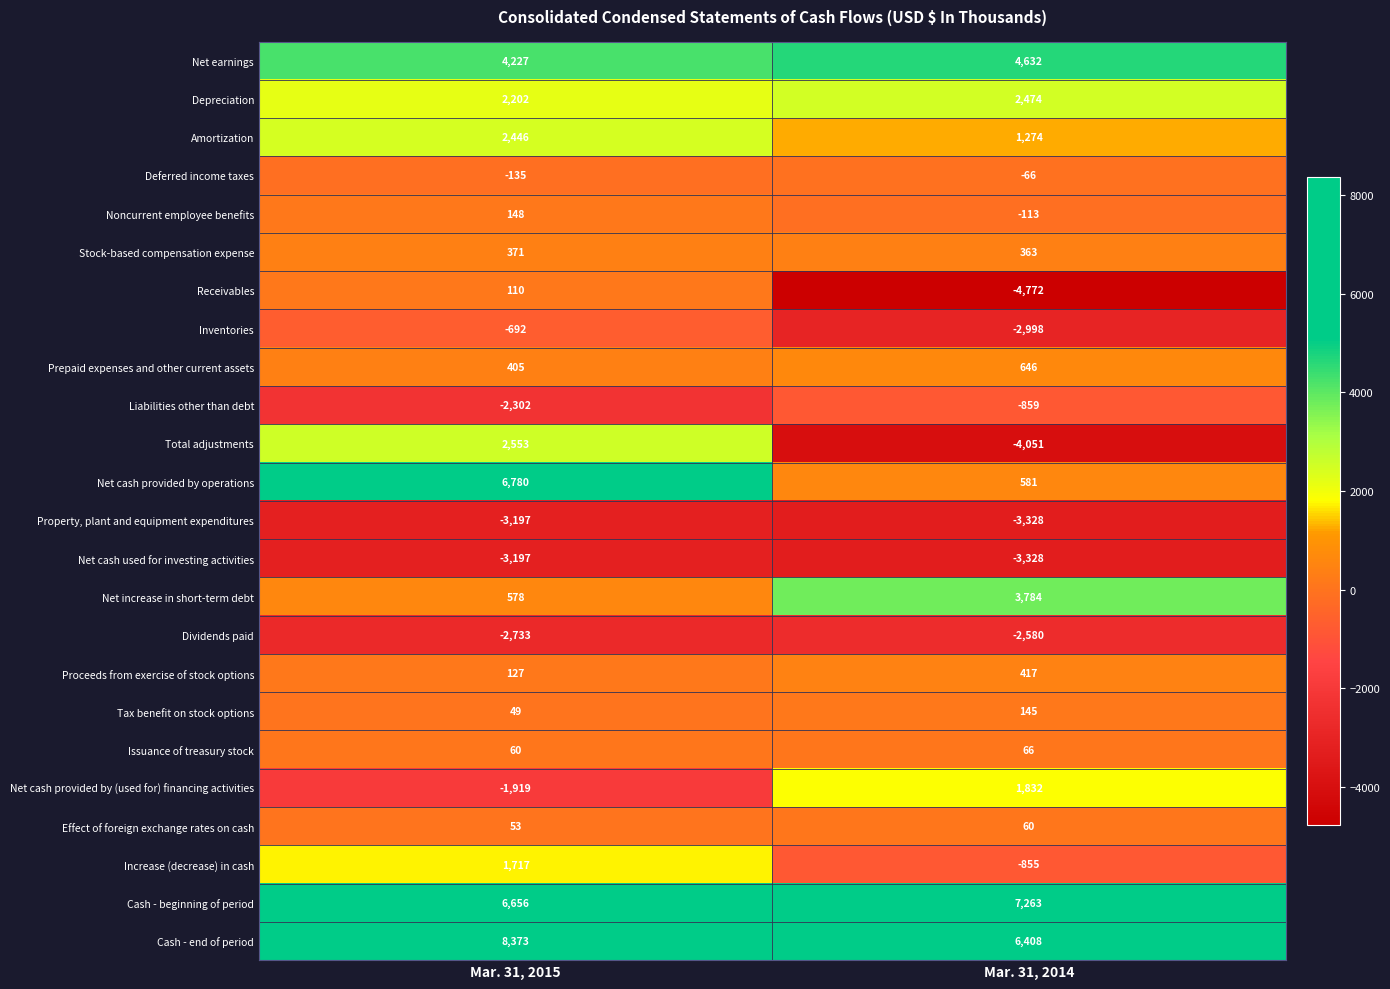

Is it true that Tax benefit on stock options equals 80 at Mar. 31, 2014?

False